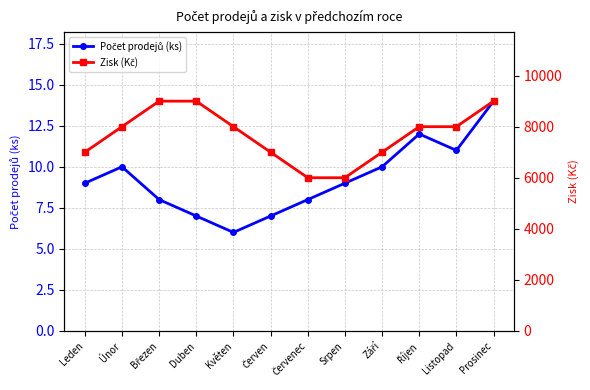

Is it true that Počet prodejů (ks) equals 9 at Srpen?

True